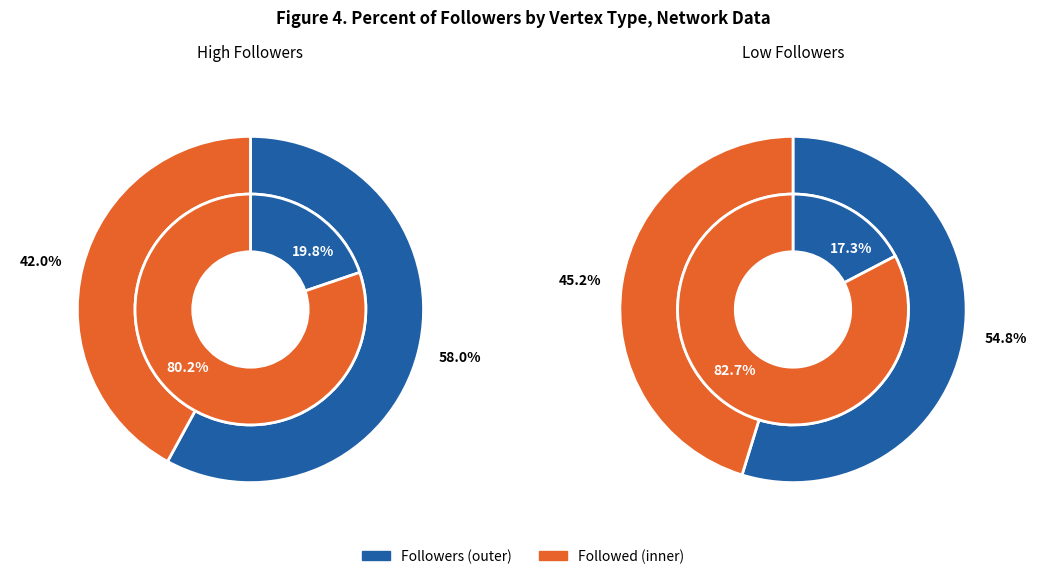

Is it true that cgtmagazine is 41% of the pie?

False